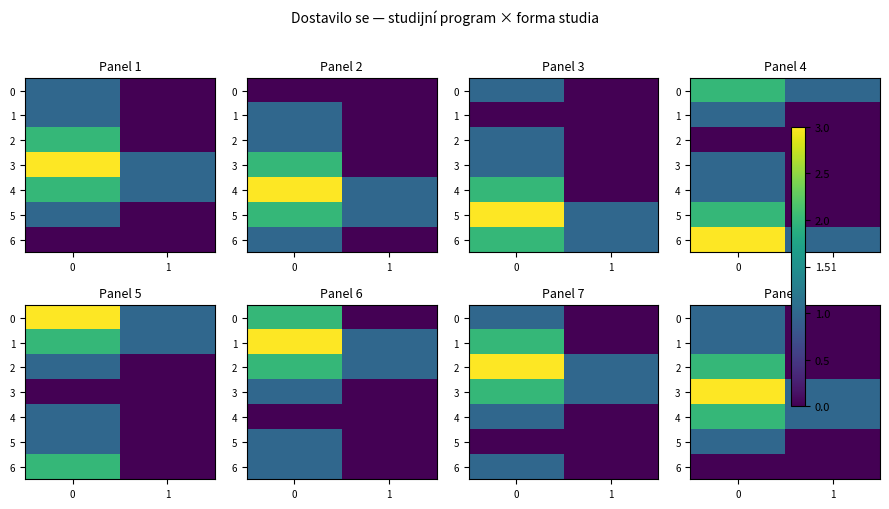

Is the value of 5 at 0 greater than the value of 0 at 1?

Yes